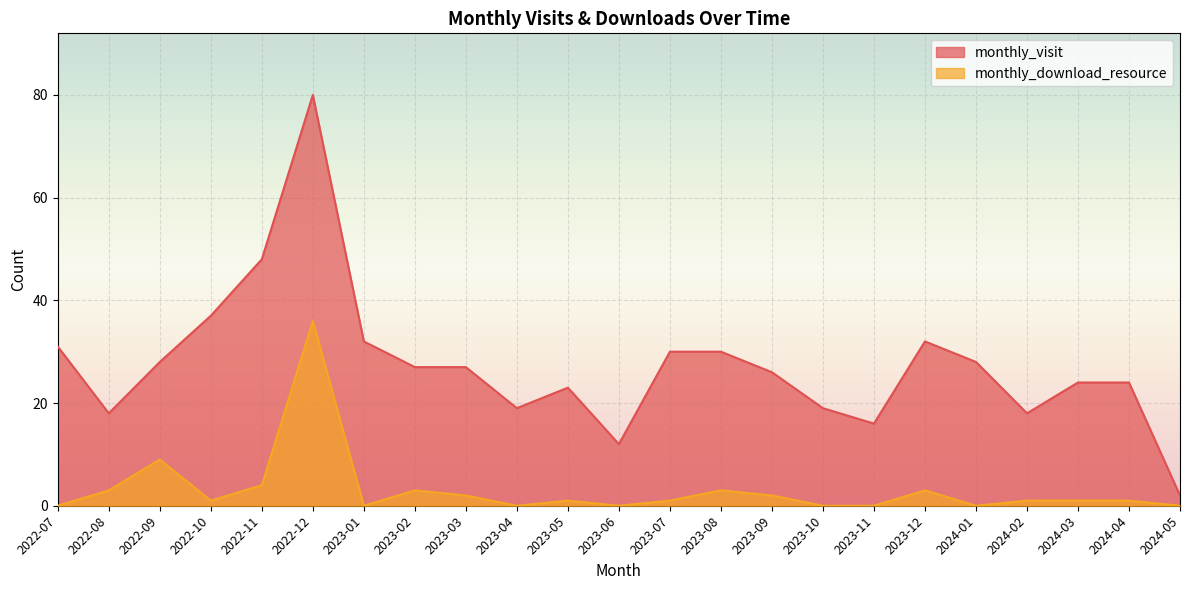

Reading left to right, list all the values displayed in this chart.

monthly_visit: 2022-07=31	2022-08=18	2022-09=28	2022-10=37	2022-11=48	2022-12=80	2023-01=32	2023-02=27	2023-03=27	2023-04=19	2023-05=23	2023-06=12	2023-07=30	2023-08=30	2023-09=26	2023-10=19	2023-11=16	2023-12=32	2024-01=28	2024-02=18	2024-03=24	2024-04=24	2024-05=2
monthly_download_resource: 2022-07=0	2022-08=3	2022-09=9	2022-10=1	2022-11=4	2022-12=36	2023-01=0	2023-02=3	2023-03=2	2023-04=0	2023-05=1	2023-06=0	2023-07=1	2023-08=3	2023-09=2	2023-10=0	2023-11=0	2023-12=3	2024-01=0	2024-02=1	2024-03=1	2024-04=1	2024-05=0